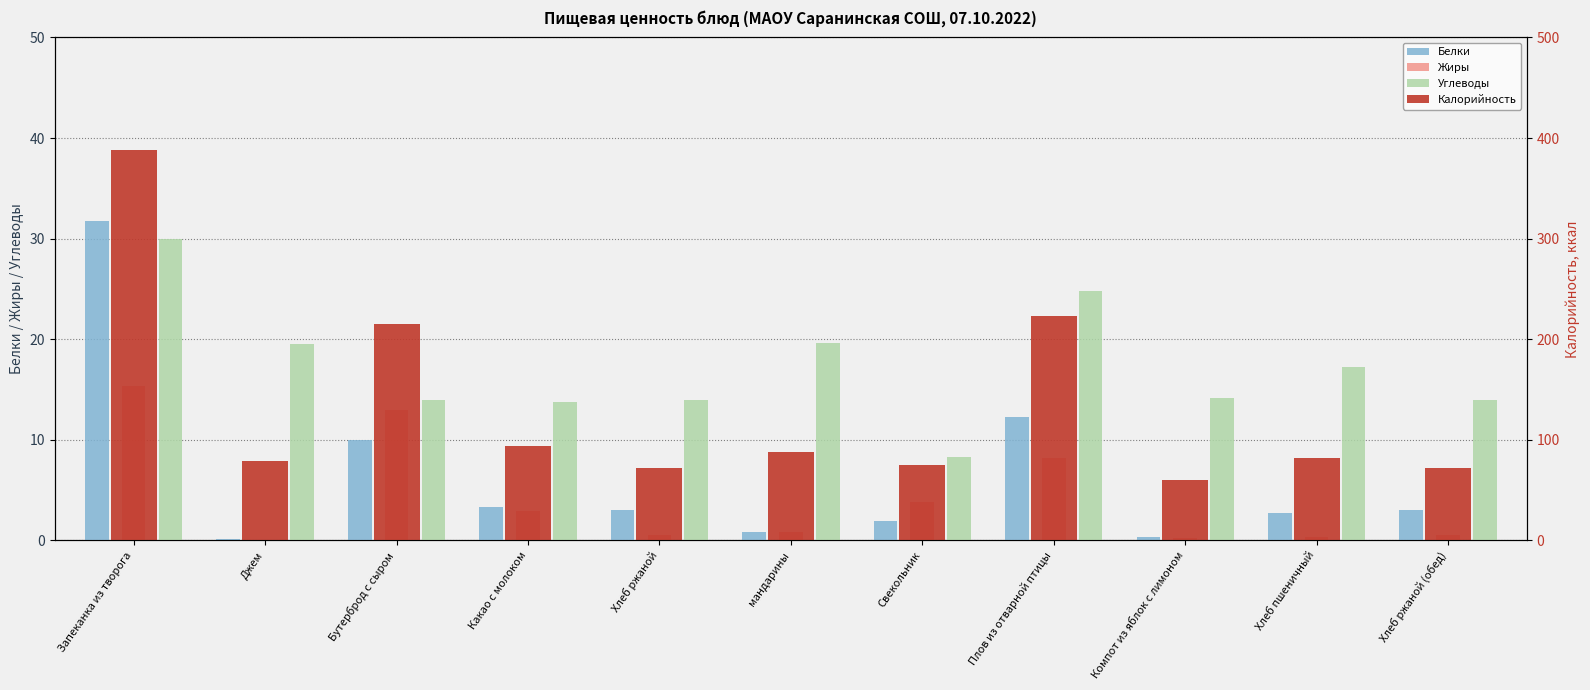

How many categories are shown in the chart?

11